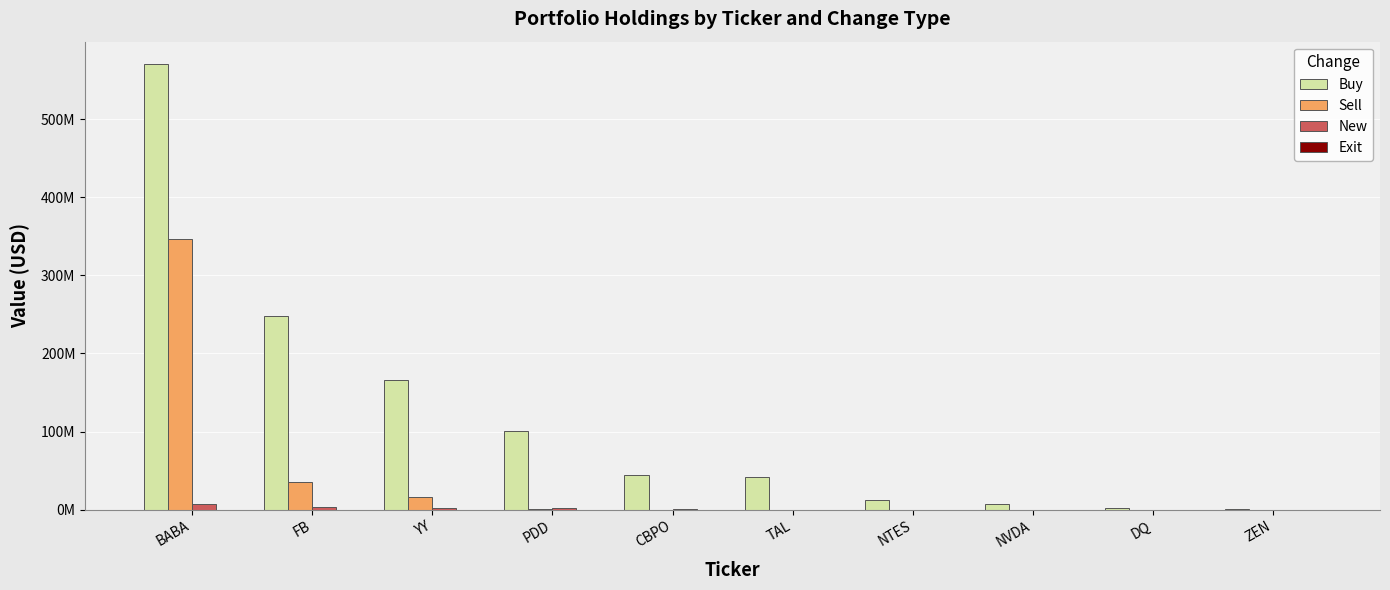

Which series has the largest range (max minus min)?

Buy